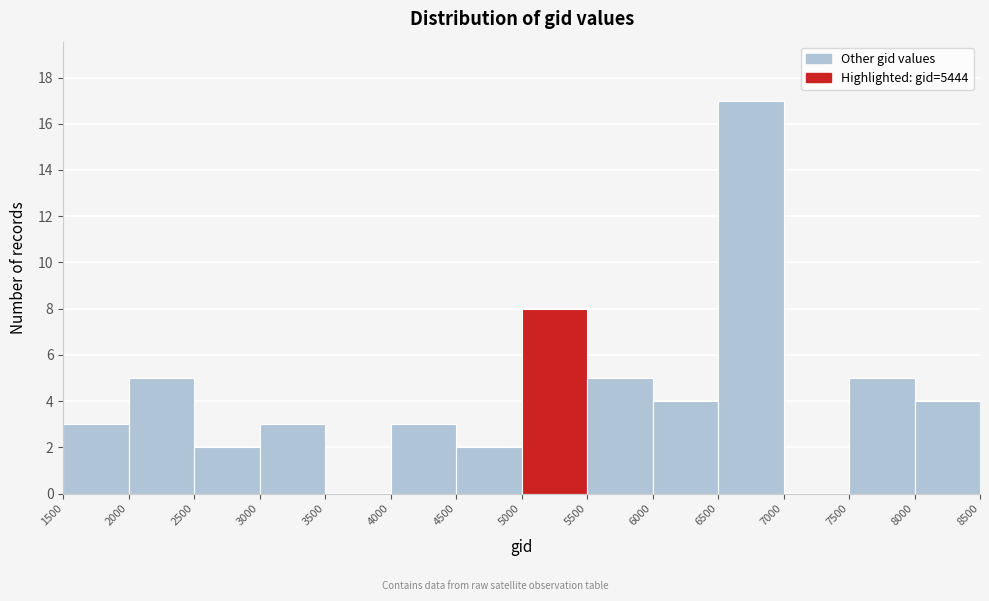

Reading left to right, transcribe this chart: for each bar, give the range it covers on the x-axis and its height. The values are not printed on the chart, so give them approximately, as read against the axis.

1500 to 2000: 3
2000 to 2500: 5
2500 to 3000: 2
3000 to 3500: 3
3500 to 4000: 0
4000 to 4500: 3
4500 to 5000: 2
5000 to 5500: 8
5500 to 6000: 5
6000 to 6500: 4
6500 to 7000: 17
7000 to 7500: 0
7500 to 8000: 5
8000 to 8500: 4